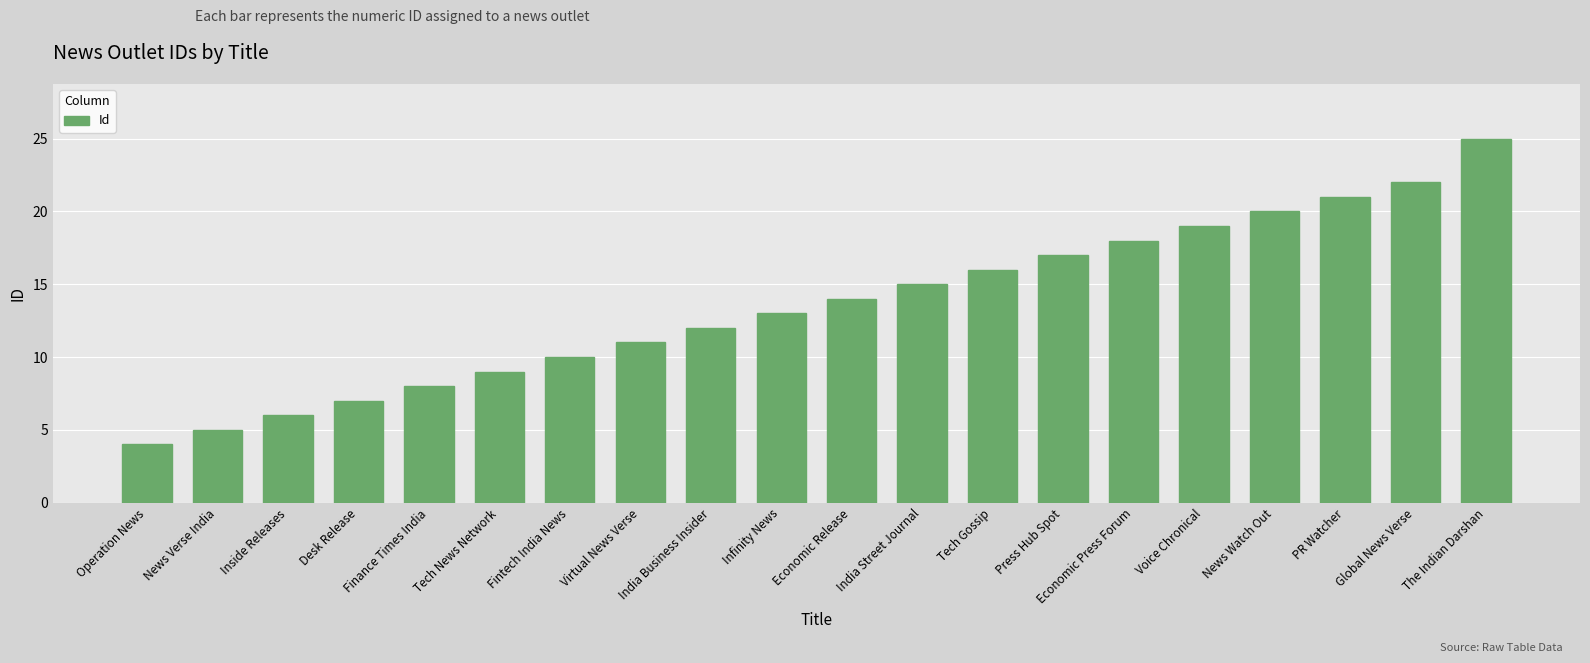

What is the change in value from Press Hub Spot to News Watch Out?

+3